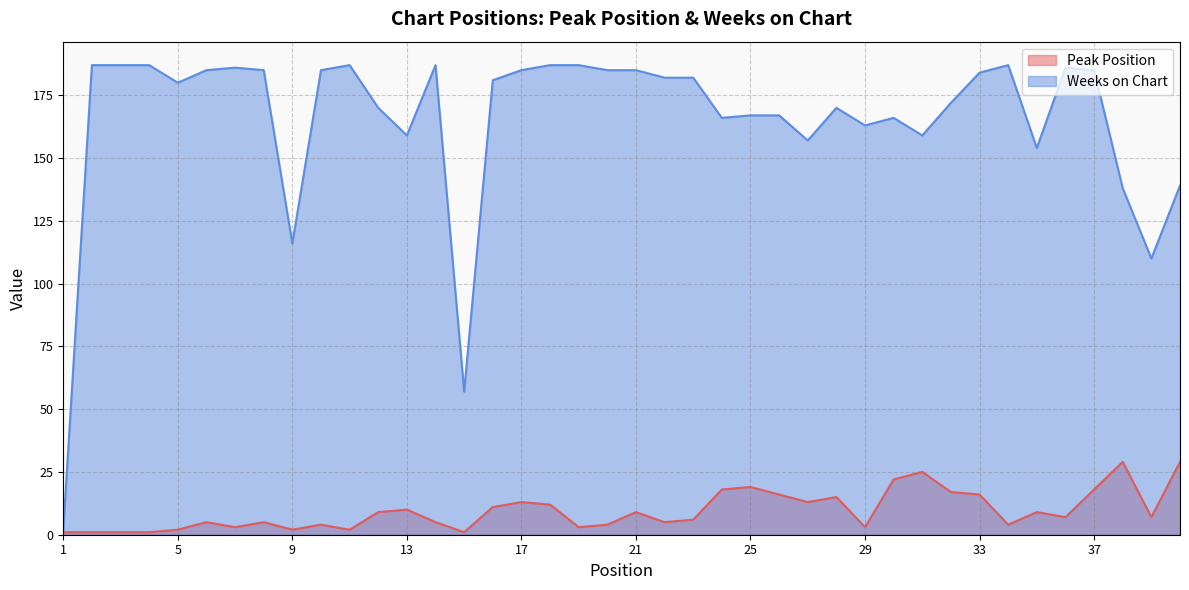

List the series in order of their overall mean, highest first.

Weeks on Chart, Peak Position